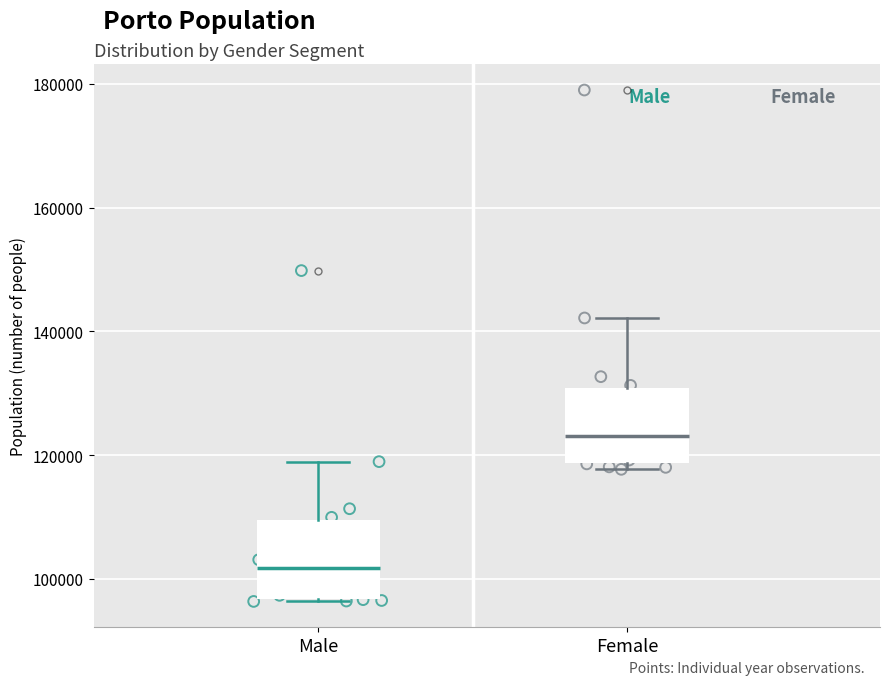

Reading left to right, read every box against the y-axis: the position of its median line, the range the box covers, and the ends of its whiskers. The values are not printed on the chart, so give them approximately, as read against the axis.

Male: median 102000, box 96000 to 110000, whiskers 96000 to 118000
Female: median 124000, box 118000 to 130000, whiskers 118000 (just below the box's lower edge) to 142000